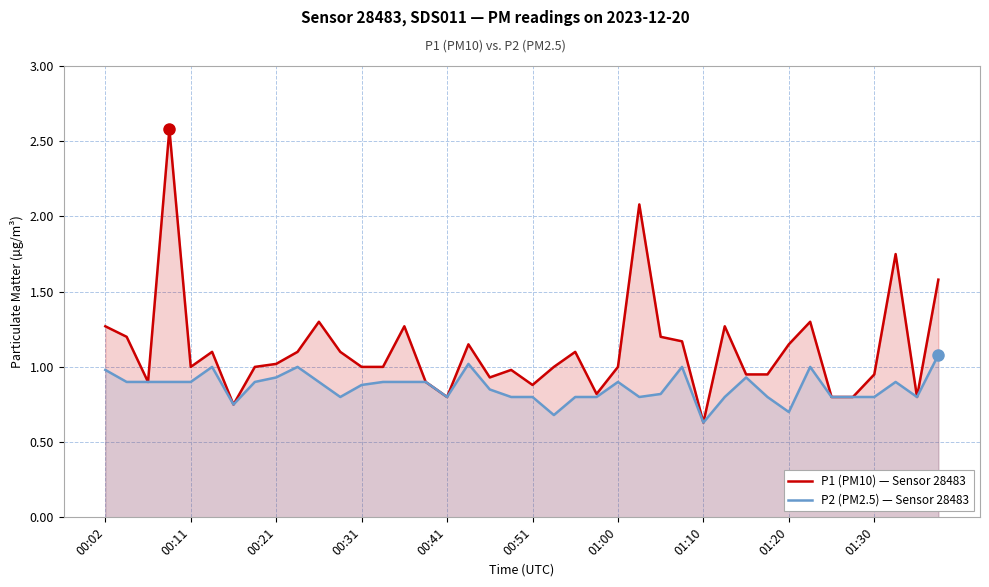

Is it true that P1 (PM10) — Sensor 28483 equals 0.9 at 01:10?

False